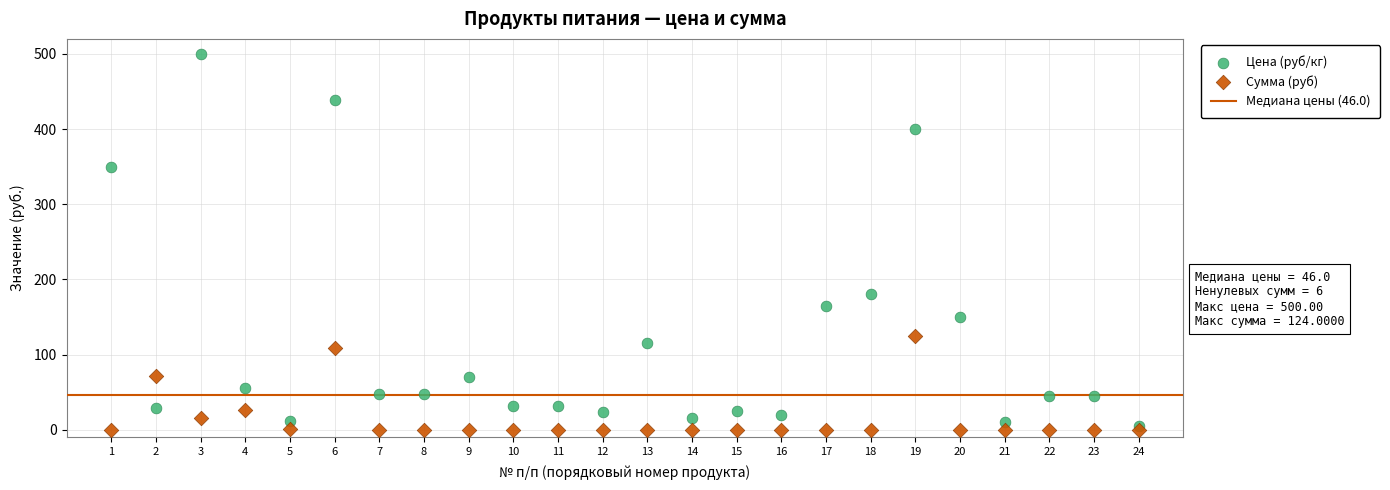

Across all data points, what is the range of X values (max minus min)?

23.0